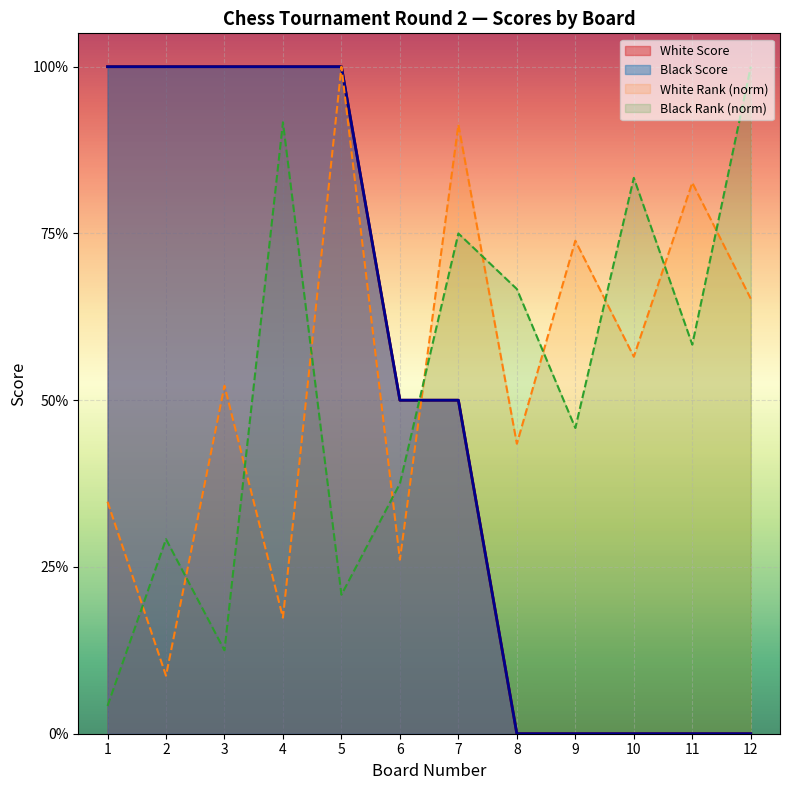

Which label corresponds to the largest value in the chart?

1